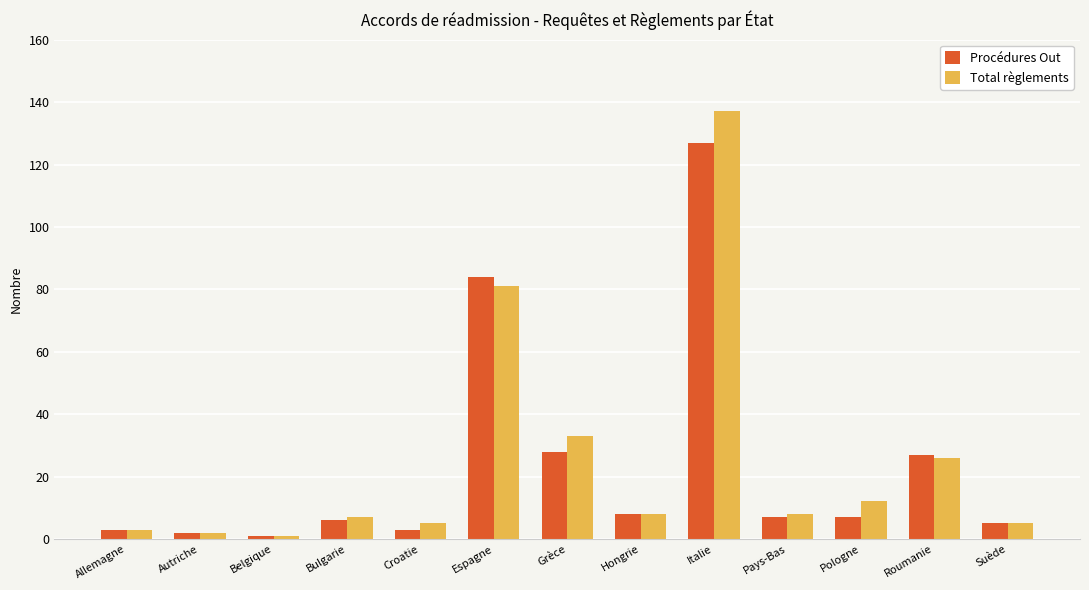

What is the label of the 9th bar from the right?

Croatie